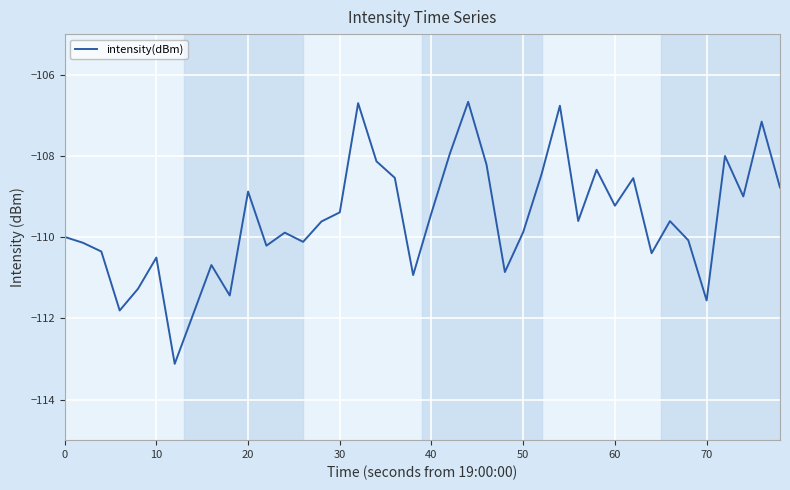

What is the greatest value displayed?

-106.7